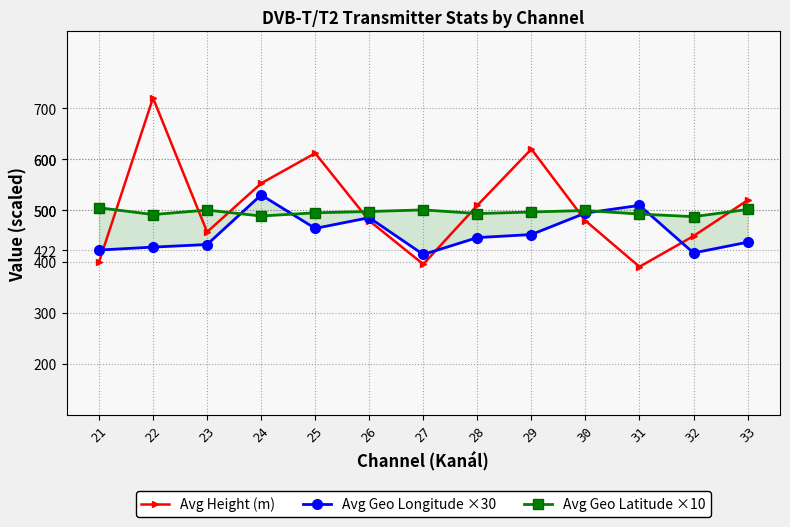

What value does the Avg Height (m) series have at 33?

520